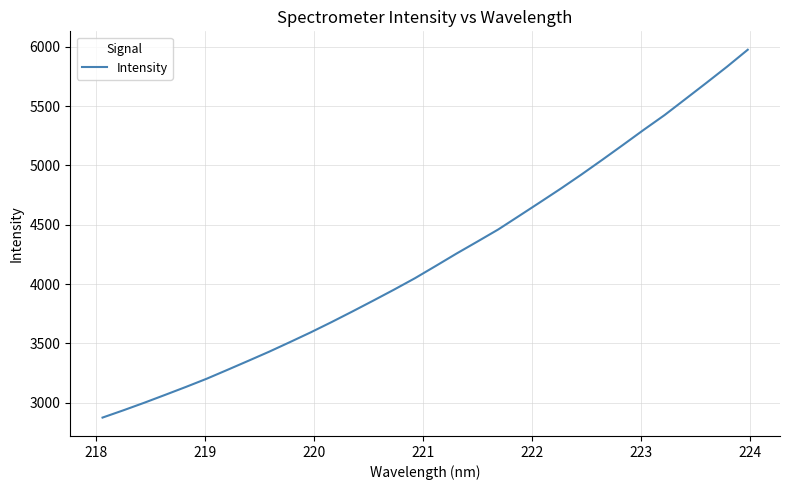

What is the difference between the maximum and minimum values?

3100.5